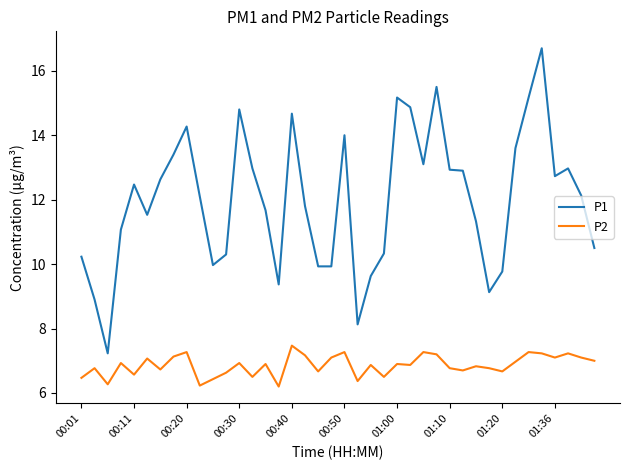

Rank the series by their average value, from lowest to highest.

P2, P1